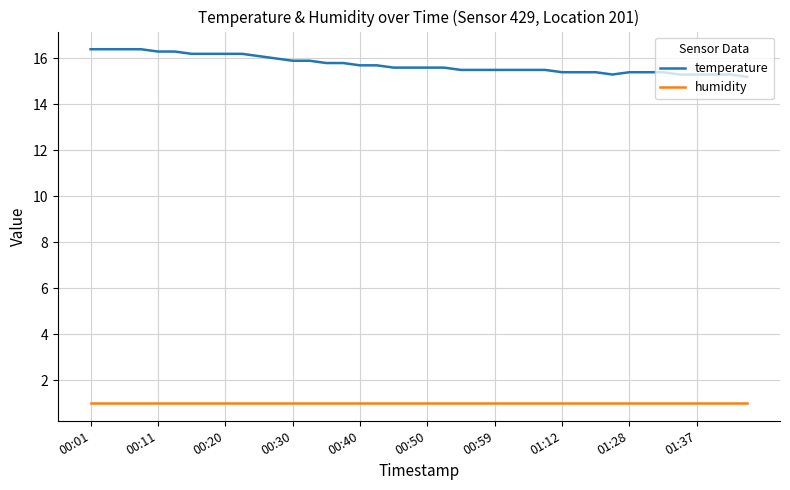

Is this an area chart (filled region under the line)?

No